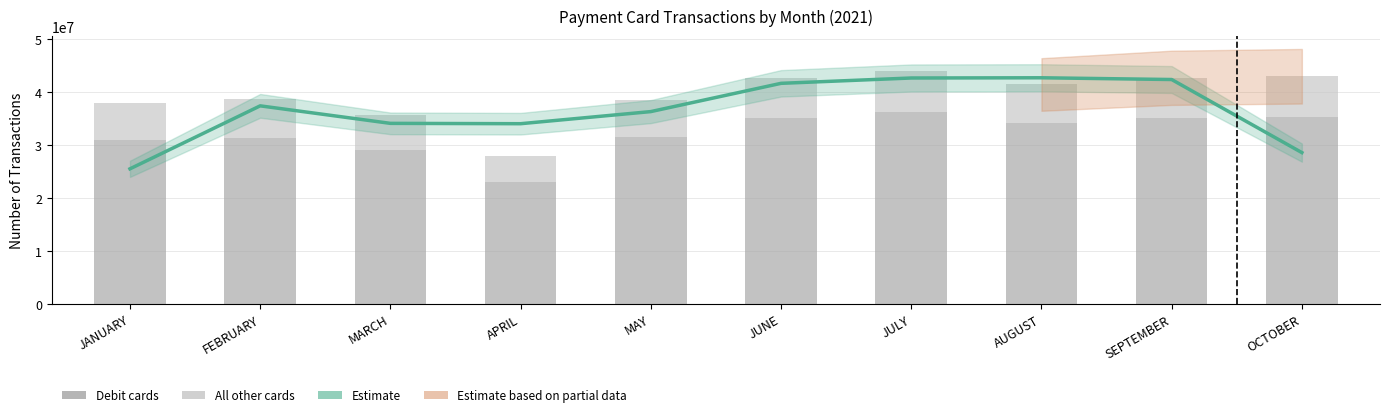

What is the greatest value displayed?

42753753.3